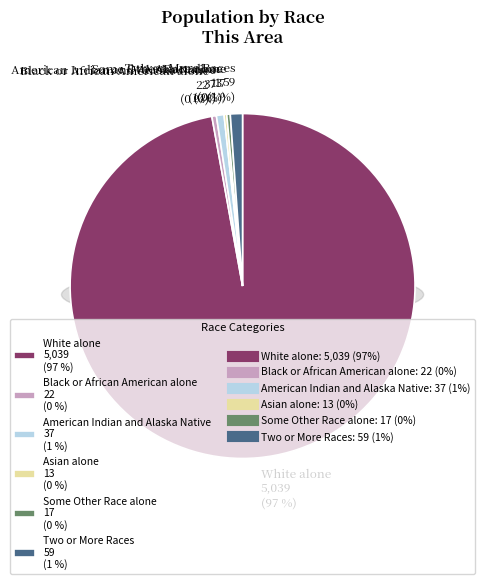

What is the change in value from Black or African American alone to American Indian and Alaska Native?

+15